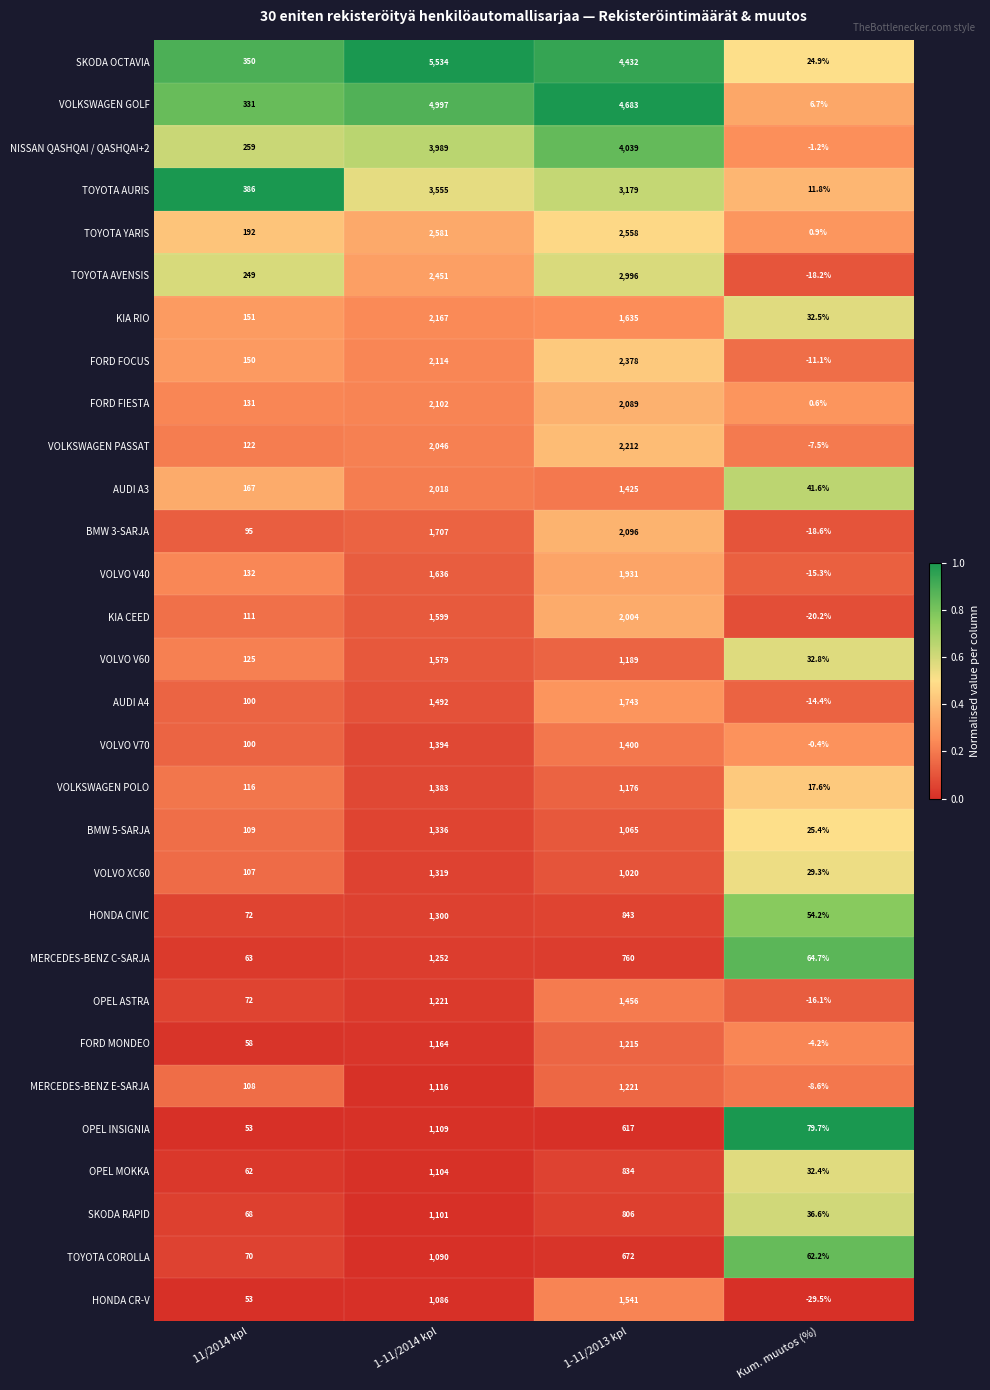

Which category has the lowest value across all series?

Kum. muutos (%)